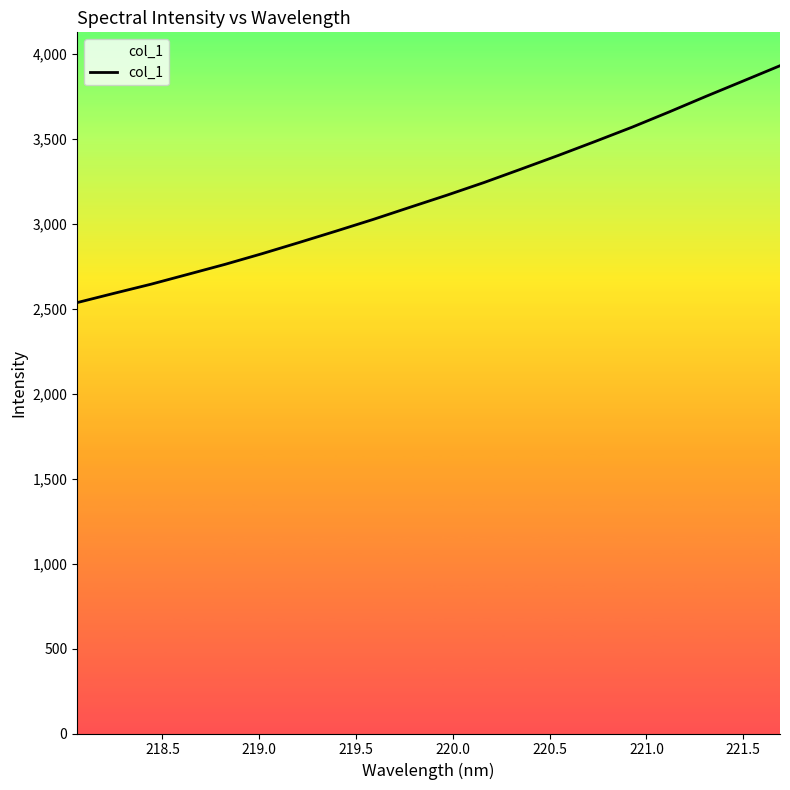

What is the smallest value displayed?

2535.8